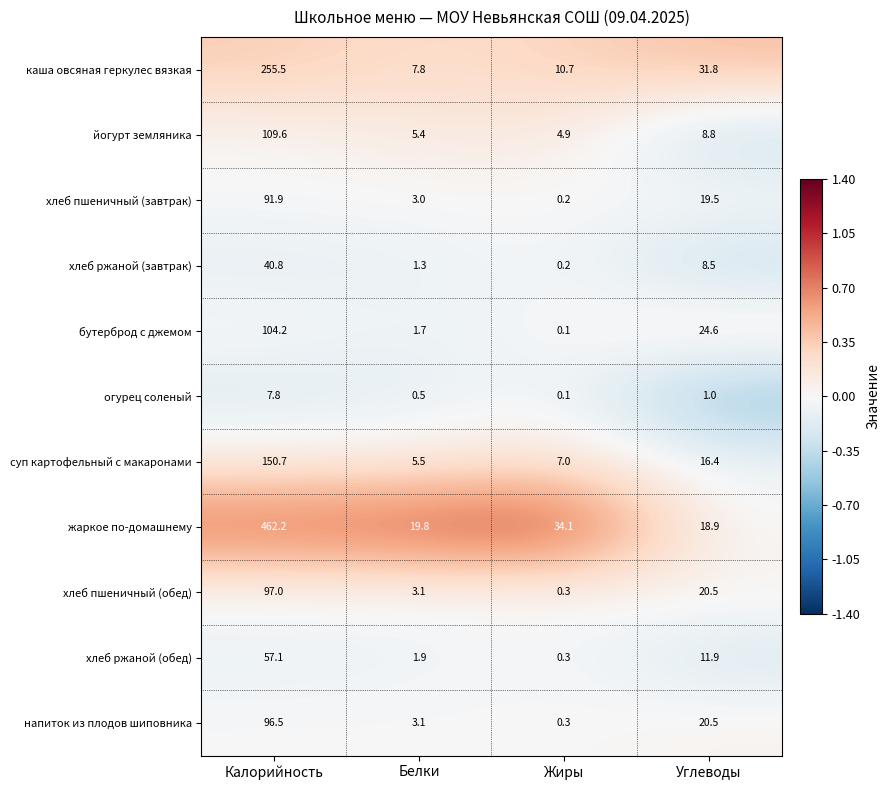

Which series has the largest range (max minus min)?

жаркое по-домашнему